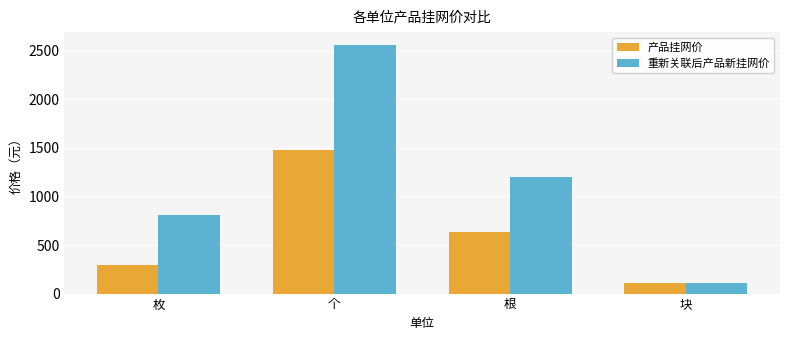

Rank the series by their maximum value, from lowest to highest.

产品挂网价, 重新关联后产品新挂网价